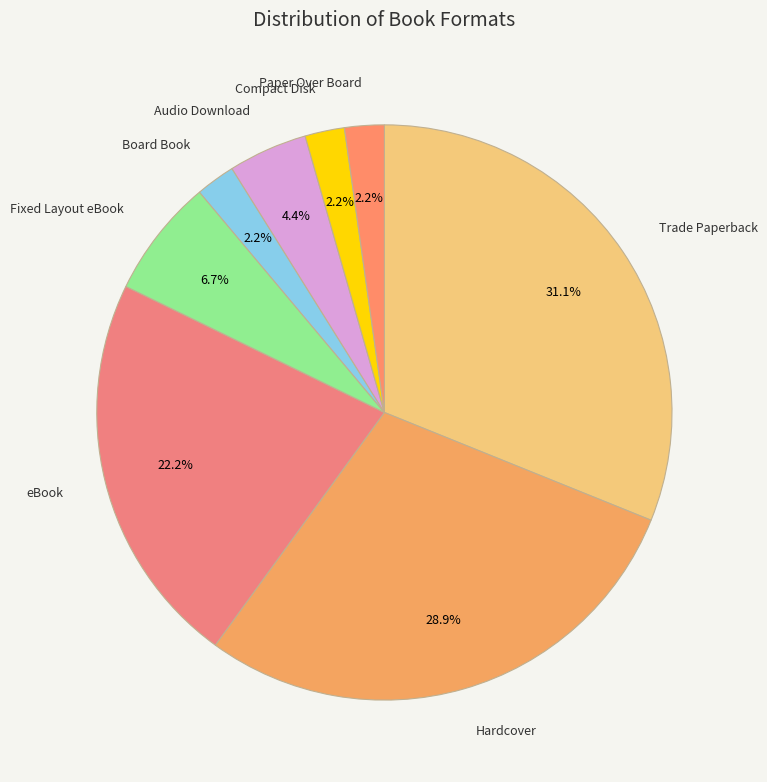

Approximately how many times larger is the value at Audio Download compared to Paper Over Board?

2.0